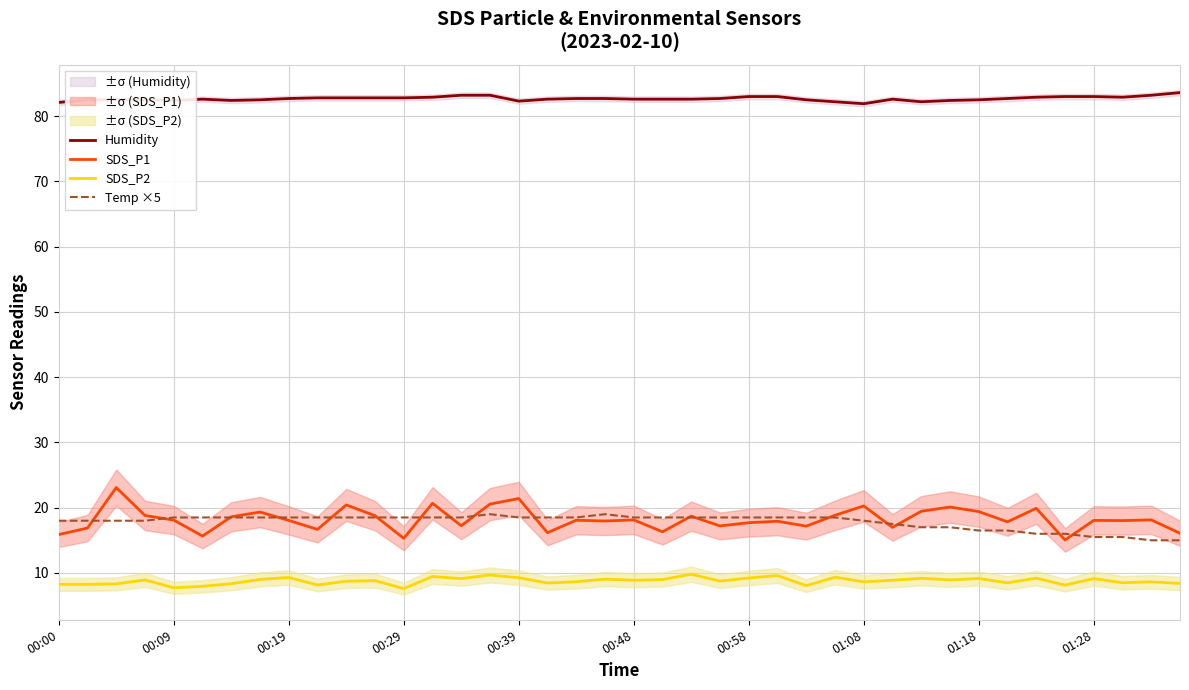

Is this an area chart (filled region under the line)?

No